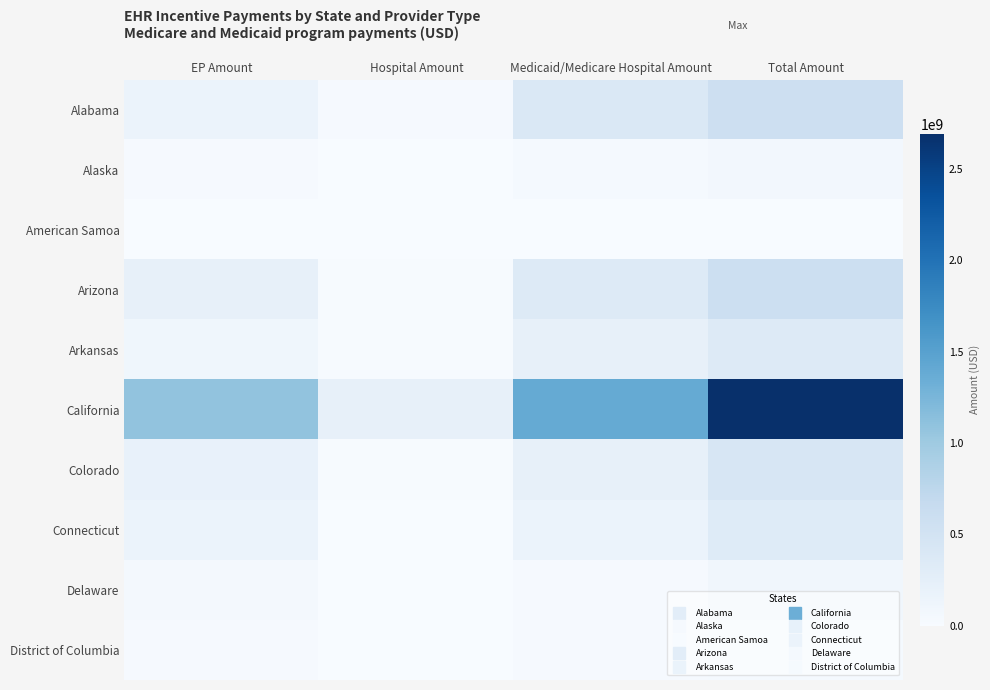

Count the number of categories in the chart.

4